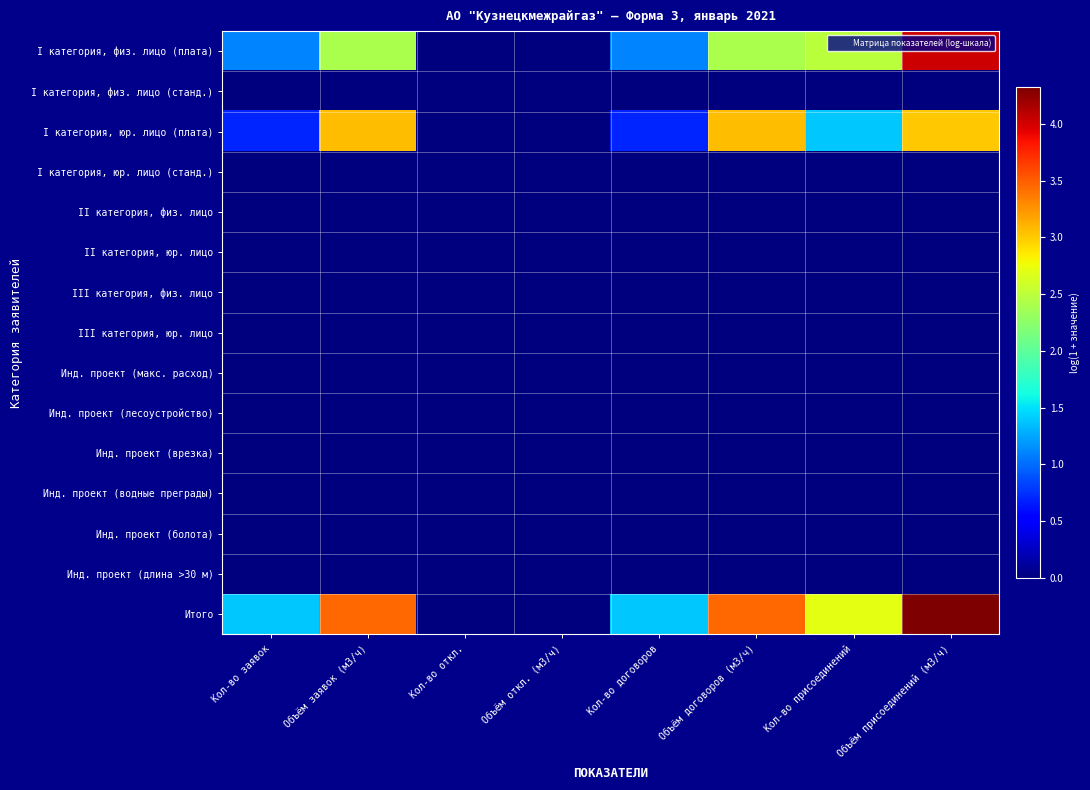

Which label corresponds to the largest value in the chart?

Объём присоединений (м3/ч)